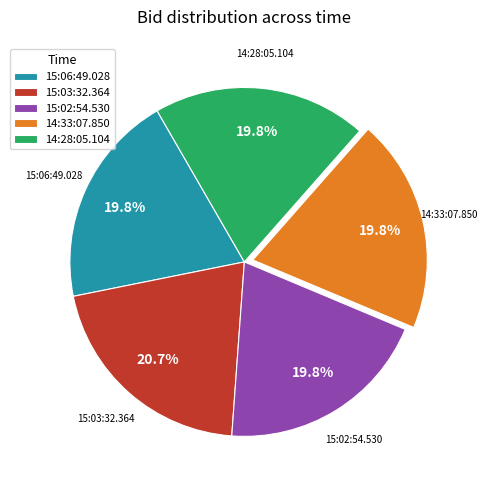

True or false: 15:03:32.364 accounts for 21% of the total.

True